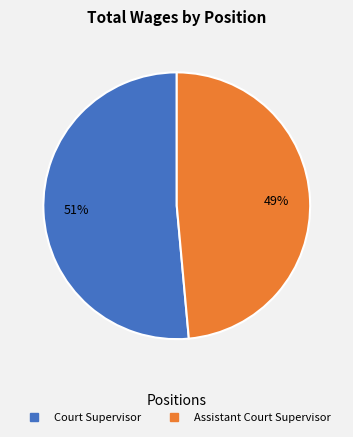

Is it true that Court Supervisor is 51% of the pie?

True